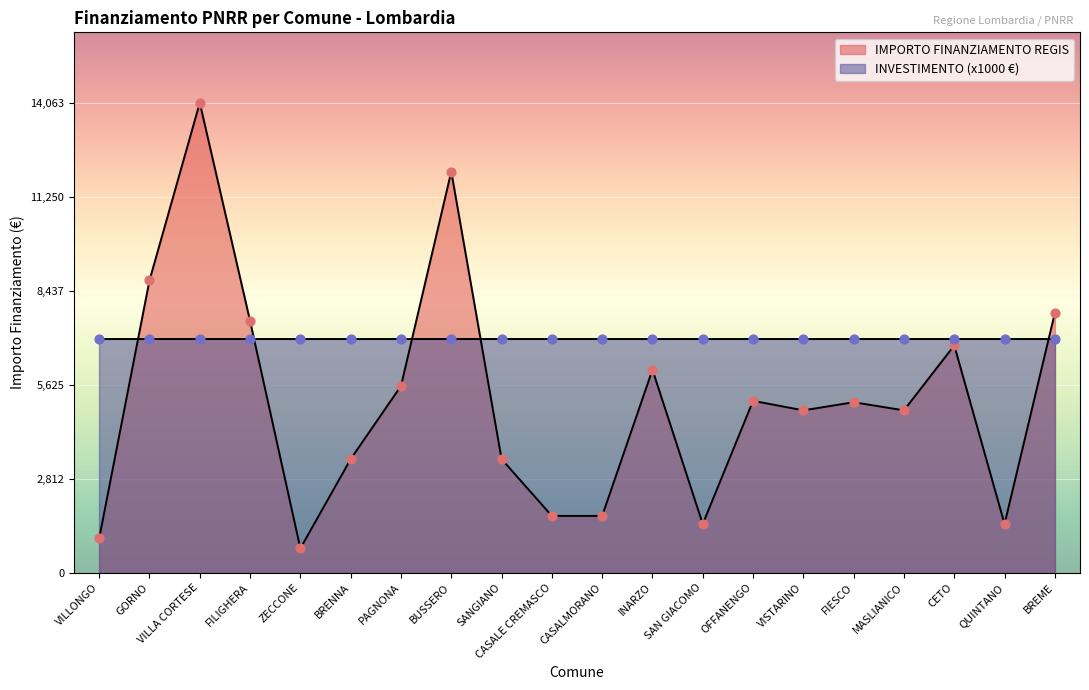

What is the change in value from CETO to QUINTANO?

-5346